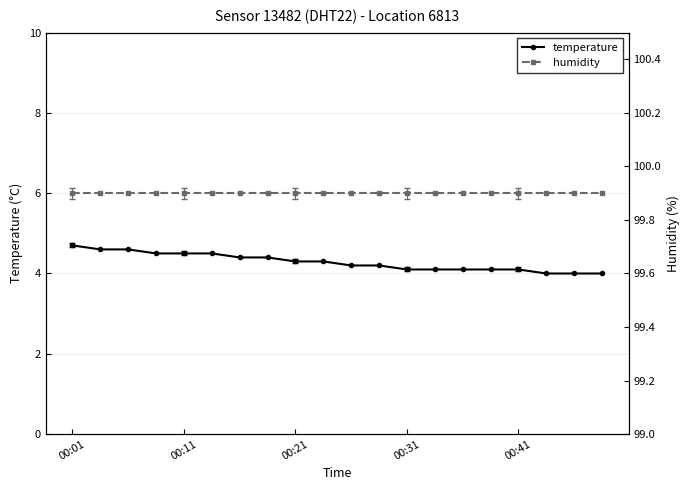

What is the difference between the maximum and second lowest values in the temperature series?

0.7